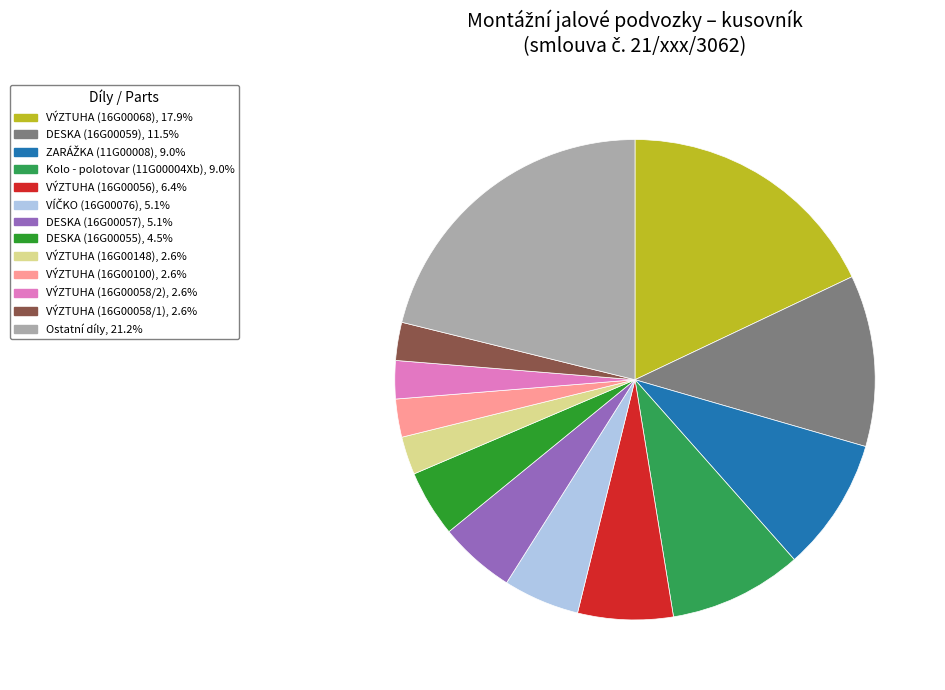

Count the number of slices in the pie.

13